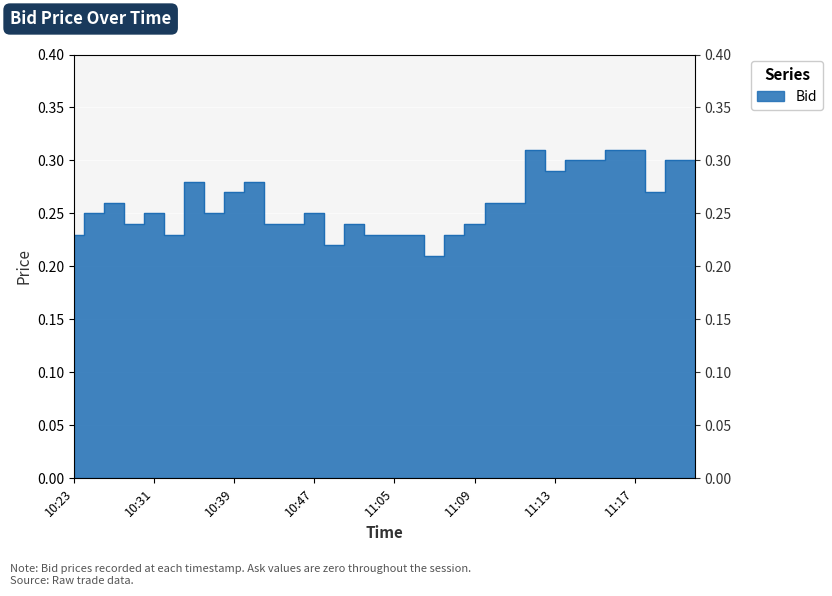

Rank the categories by value from lowest to highest.

11:07, 10:49, 10:23, 10:33, 11:03, 11:05, 11:06, 11:08, 10:29, 10:43, 10:45, 11:02, 11:09, 10:25, 10:31, 10:37, 10:47, 10:27, 11:10, 11:11, 10:39, 11:18, 10:35, 10:41, 11:13, 11:14, 11:15, 11:19, 11:20, 11:12, 11:16, 11:17